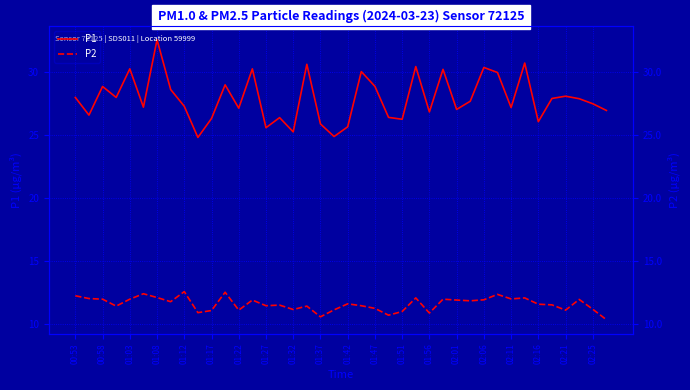

List the labels in order of P1 value, largest first.

01:22, 33, 02:16, 25, 30, 01:12, 01:56, 27, 21, 31, 01:47, 22, 01:03, 01:27, 36, 00:53, 01:08, 35, 37, 29, 38, 01:32, 01:17, 32, 01:51, 28, 39, 26, 00:58, 23, 02:06, 01:42, 24, 34, 02:21, 20, 02:01, 02:11, 02:25, 01:37